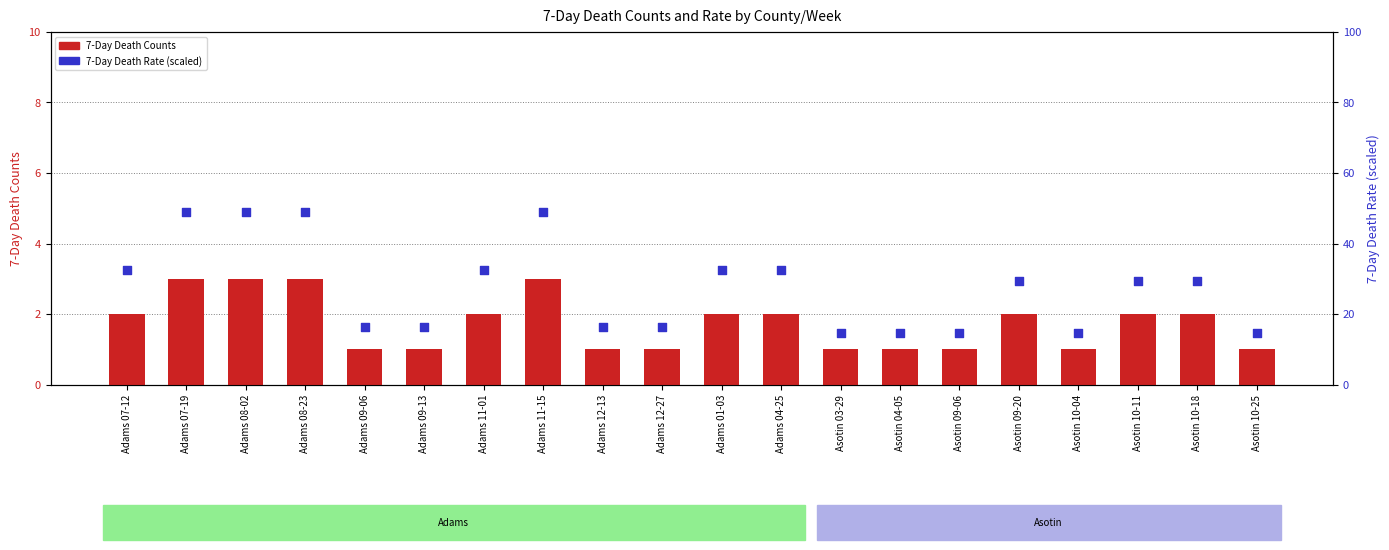

Which series reaches the minimum Y coordinate?

7-Day Death Counts